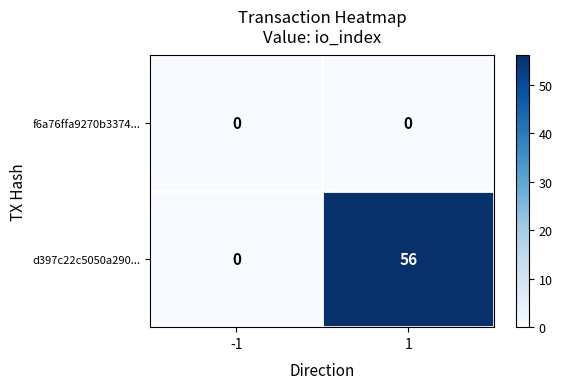

At which category does the chart reach its peak across all series?

1